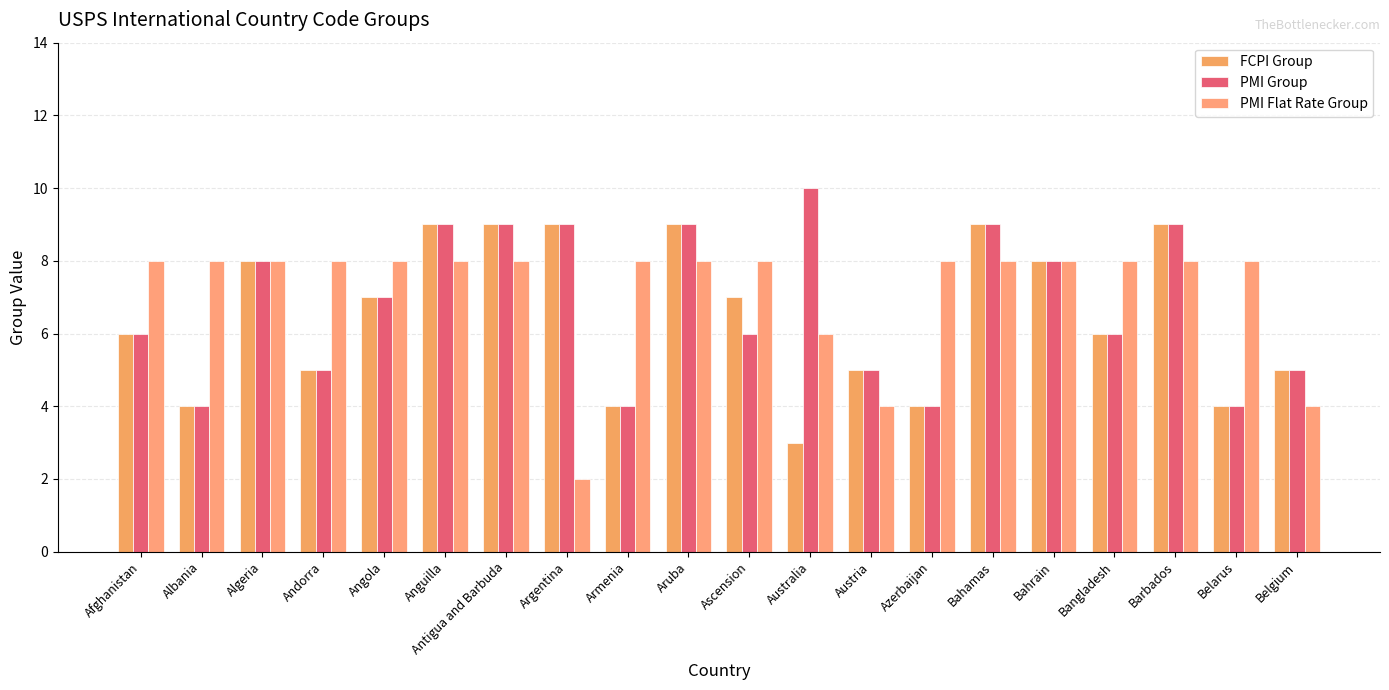

At which category is the sum across all series the highest?

Anguilla